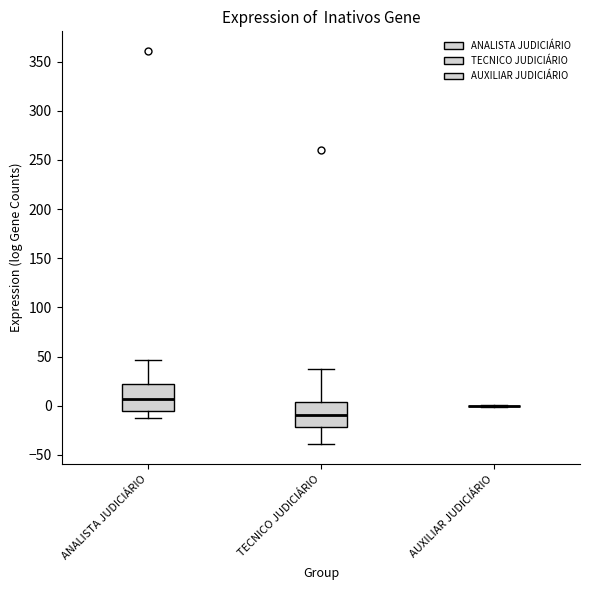

Reading left to right, read every box against the y-axis: the position of its median line, the range the box covers, and the ends of its whiskers. The values are not printed on the chart, so give them approximately, as read against the axis.

ANALISTA JUDICIÁRIO: median 5, box -5 to 20, whiskers -15 to 45
TECNICO JUDICIÁRIO: median -10, box -20 to 5, whiskers -40 to 40
AUXILIAR JUDICIÁRIO: box collapsed to a line at 0, whiskers 0 to 0